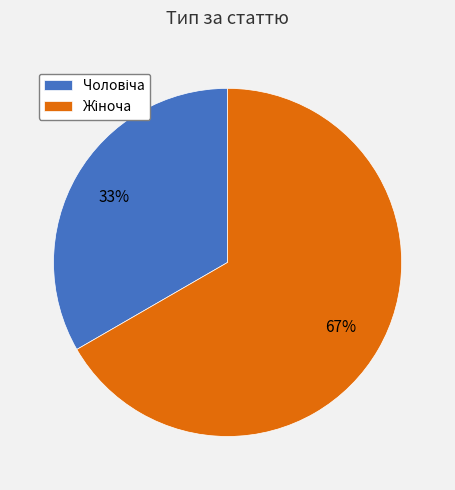

Is there any slice that represents more than half of the pie?

Yes